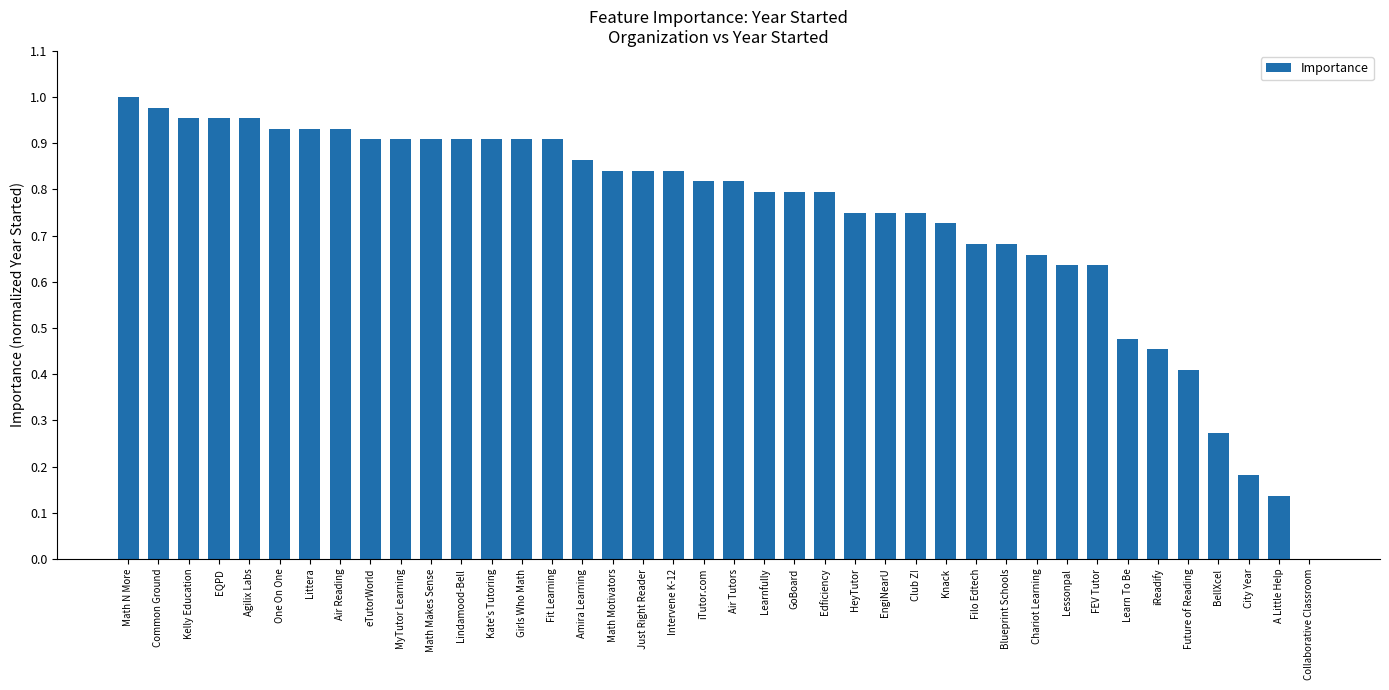

At which category does the chart reach its peak across all series?

Math N More